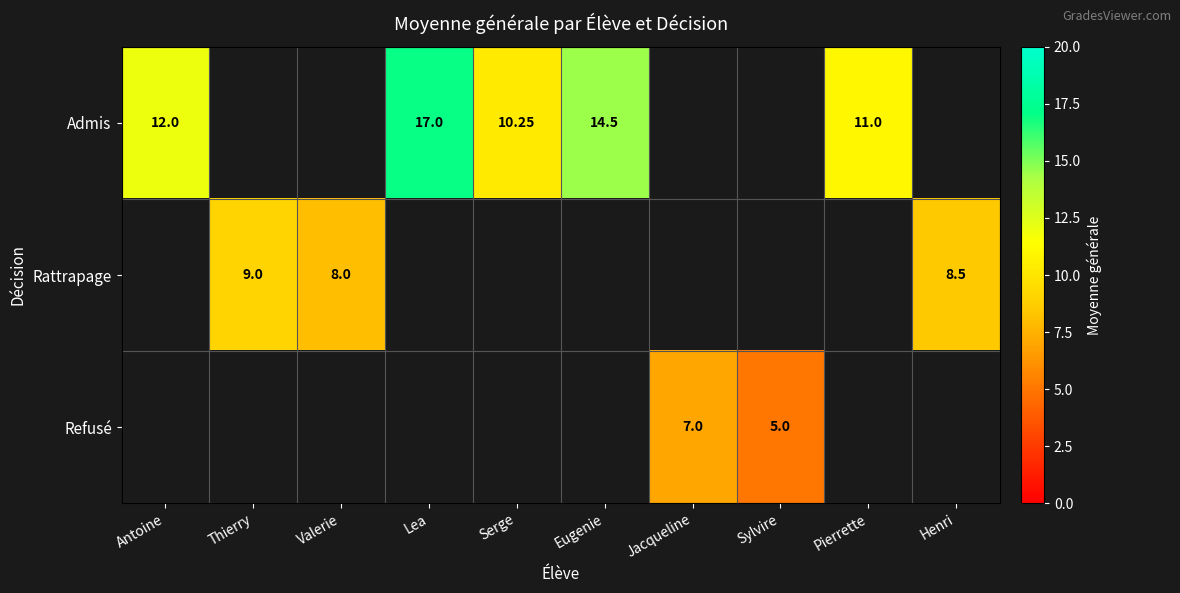

Between Eugenie and Antoine, which is larger?

Eugenie